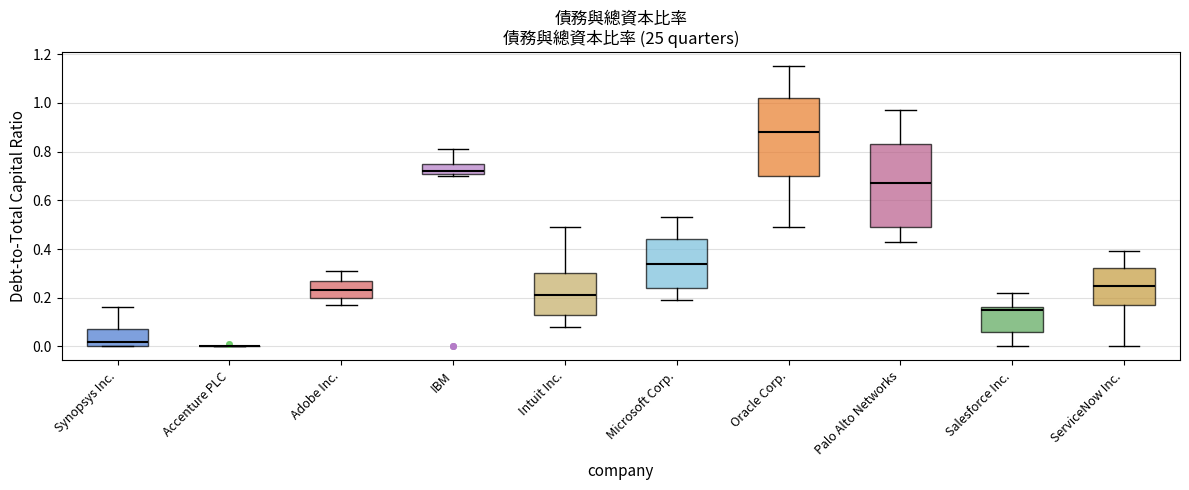

Reading left to right, transcribe this box plot: for each box, give where its median line is, the range the box spans, and where its two whiskers end, as read against the y-axis. The values are not printed on the chart, so give them approximately, as read against the axis.

Synopsys Inc.: median 0.02, box 0.00 to 0.08, whiskers 0.00 to 0.16
Accenture PLC: box collapsed to a line at 0.00, whiskers 0.00 to 0.00
Adobe Inc.: median 0.24, box 0.20 to 0.28, whiskers 0.18 to 0.32
IBM: median 0.72 (just above the box's lower edge), box 0.72 to 0.76, whiskers 0.70 to 0.82
Intuit Inc.: median 0.22, box 0.14 to 0.30, whiskers 0.08 to 0.50
Microsoft Corp.: median 0.34, box 0.24 to 0.44, whiskers 0.20 to 0.54
Oracle Corp.: median 0.88, box 0.70 to 1.02, whiskers 0.50 to 1.16
Palo Alto Networks: median 0.68, box 0.50 to 0.84, whiskers 0.44 to 0.98
Salesforce Inc.: median 0.16 (just below the box's upper edge), box 0.06 to 0.16, whiskers 0.00 to 0.22
ServiceNow Inc.: median 0.26, box 0.18 to 0.32, whiskers 0.00 to 0.40